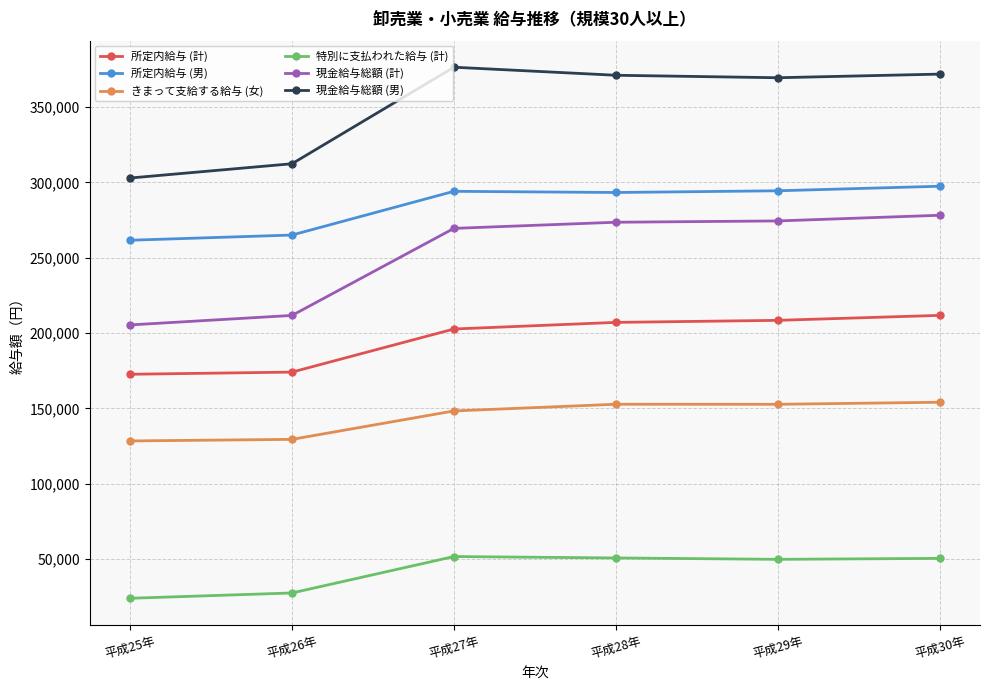

At how many categories does at least one series exceed 59713?

6